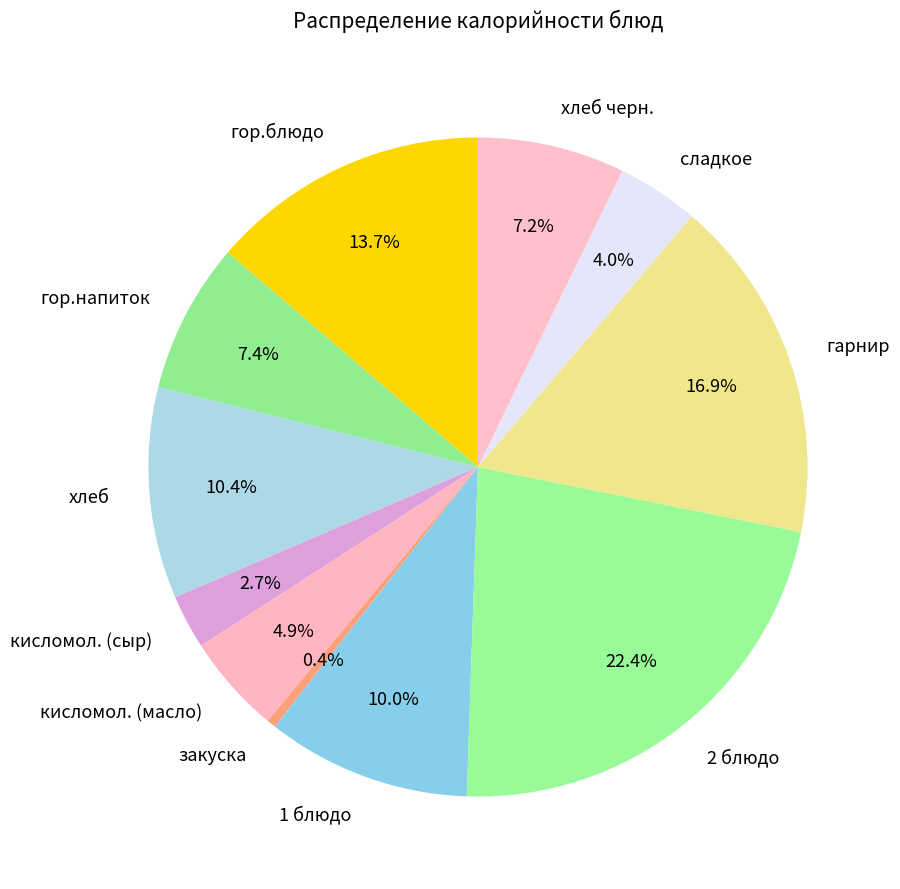

To the nearest percent, what percentage of the pie is 2 блюдо?

22%